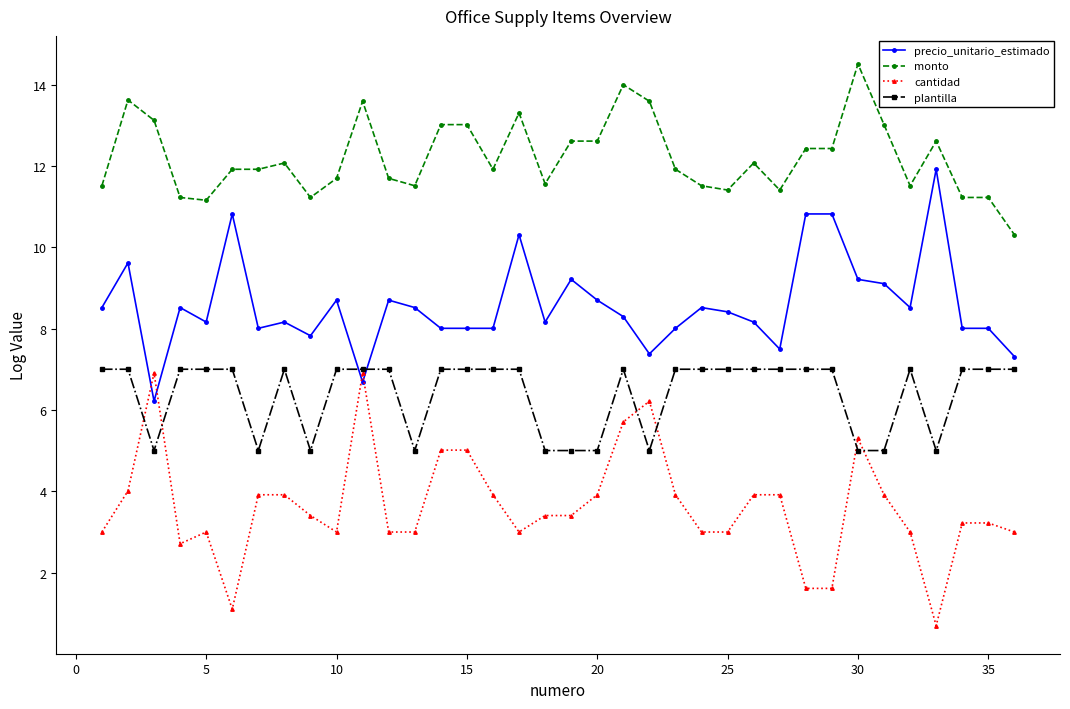

Rank the series by their average value, from lowest to highest.

cantidad, plantilla, precio_unitario_estimado, monto